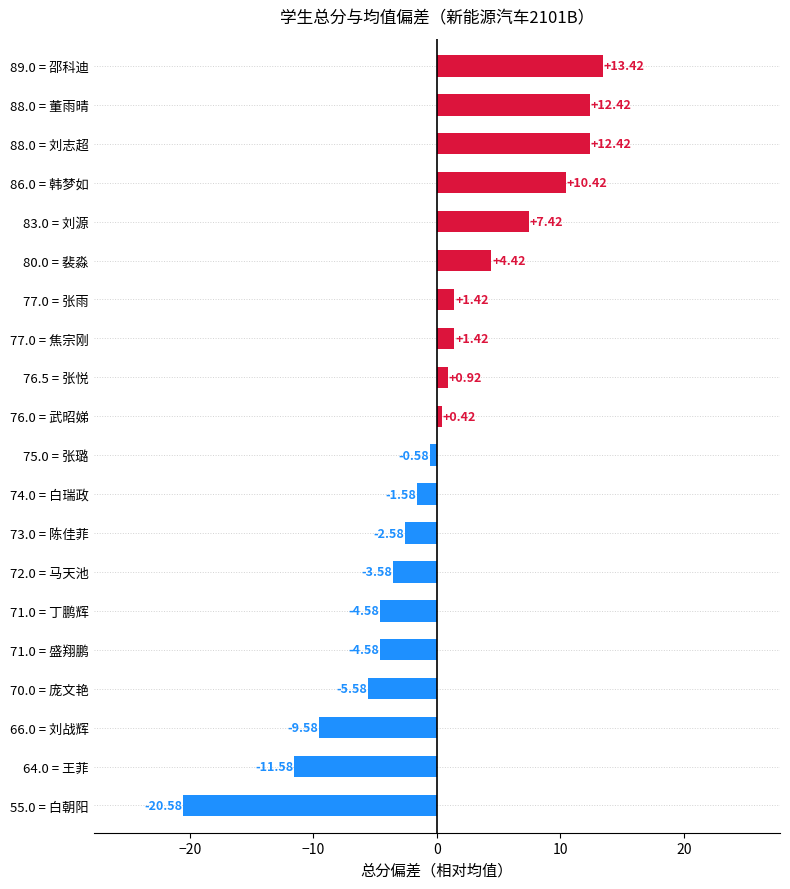

What is the change in value from 64.0 = 王菲 to 55.0 = 白朝阳?

-9.0